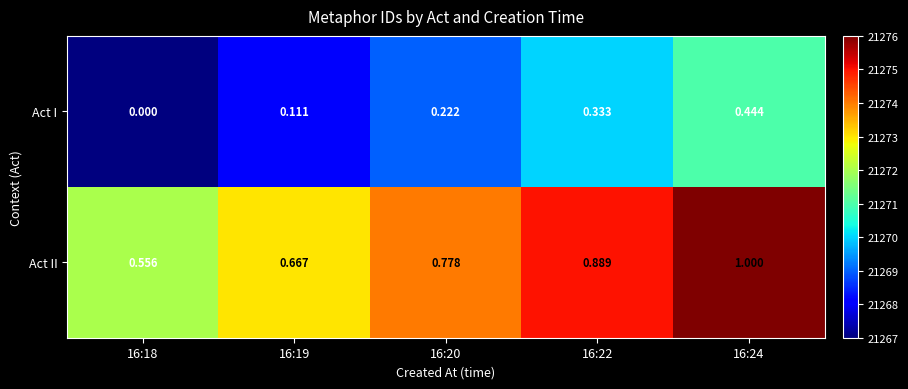

Which series has the largest total across all categories?

Act II